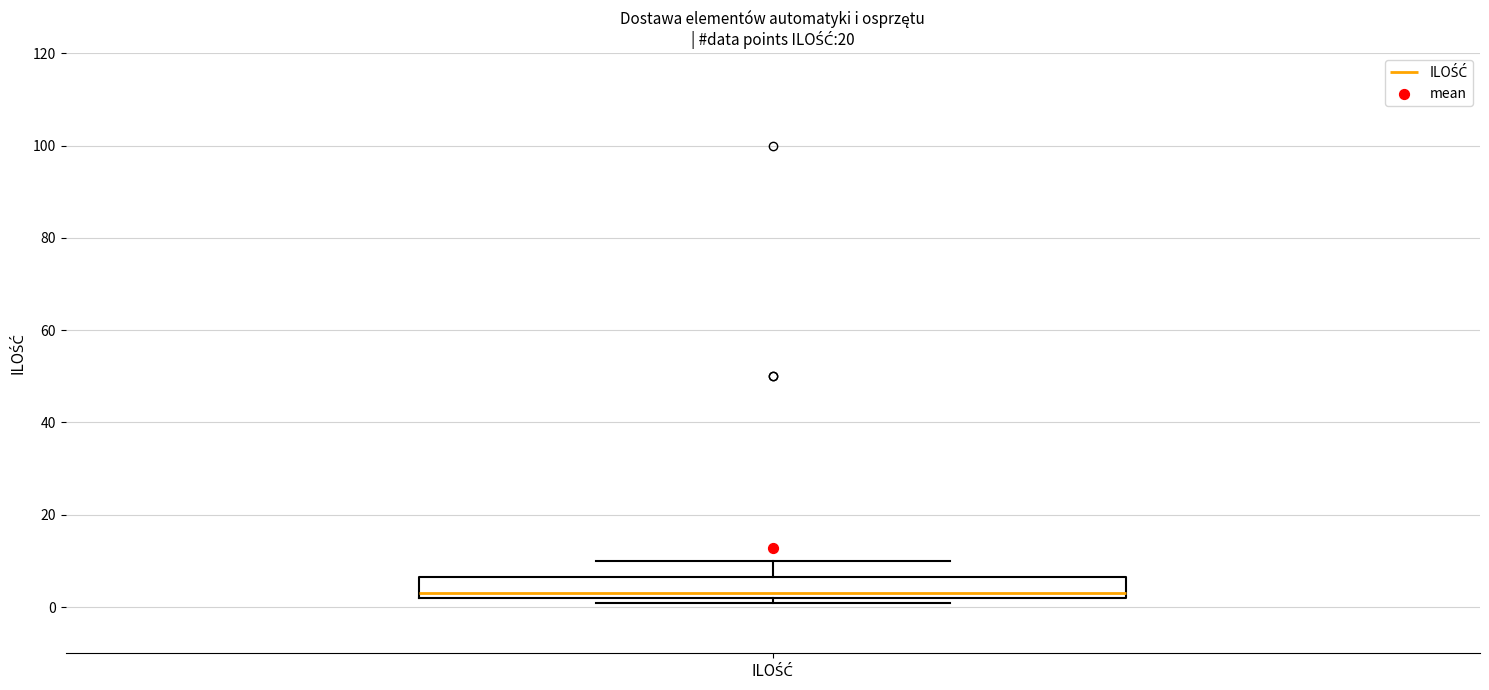

Transcribe this box plot: give where the median line is, the range the box spans, and where the two whiskers end, as read against the y-axis. The values are not printed on the chart, so give them approximately, as read against the axis.

median 4, box 2 to 6, whiskers 2 (just below the box's lower edge) to 10